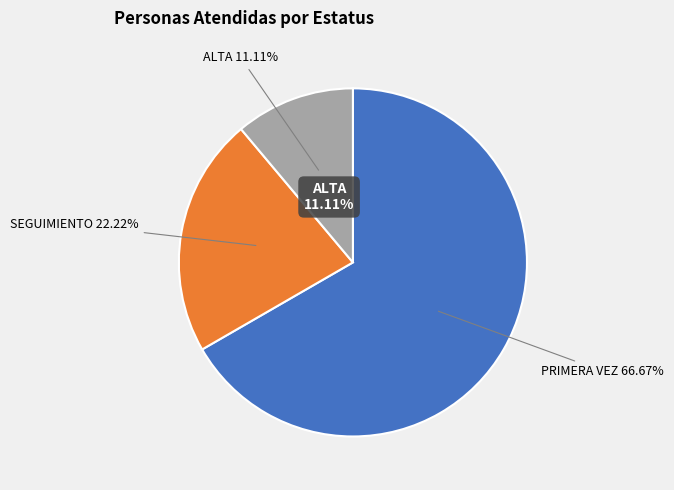

To the nearest percent, what is the average slice percentage?

33%